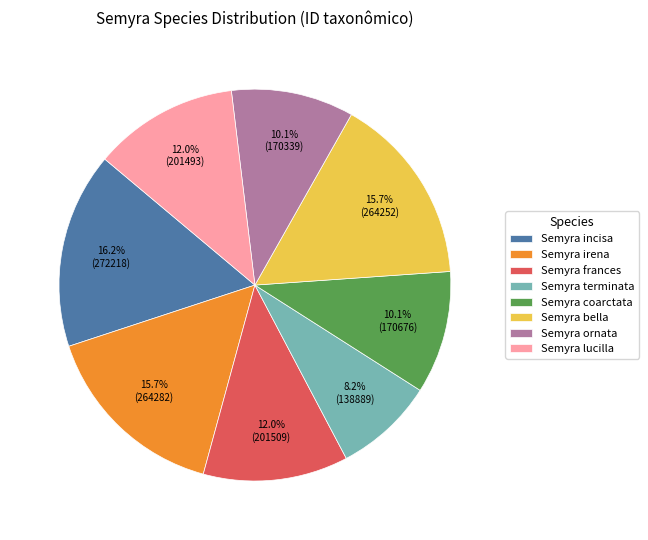

What percentage do Semyra coarctata and Semyra irena together represent?

25.8%